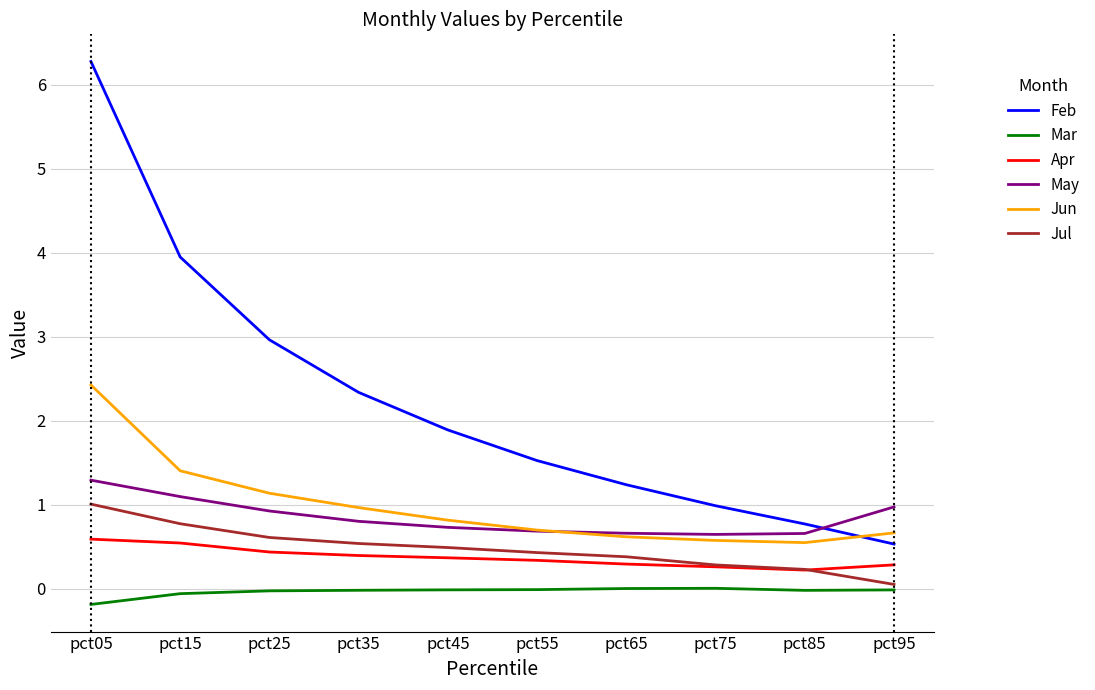

Count the number of categories in the chart.

10